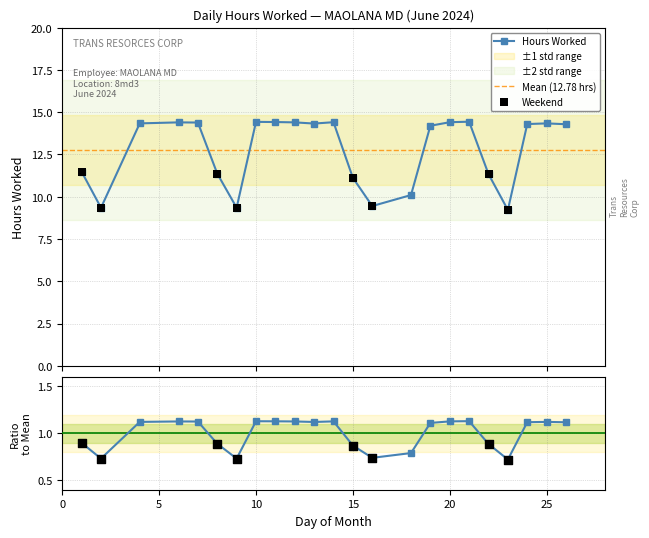

What is the ratio of the value at 18 to the value at 12?

0.7